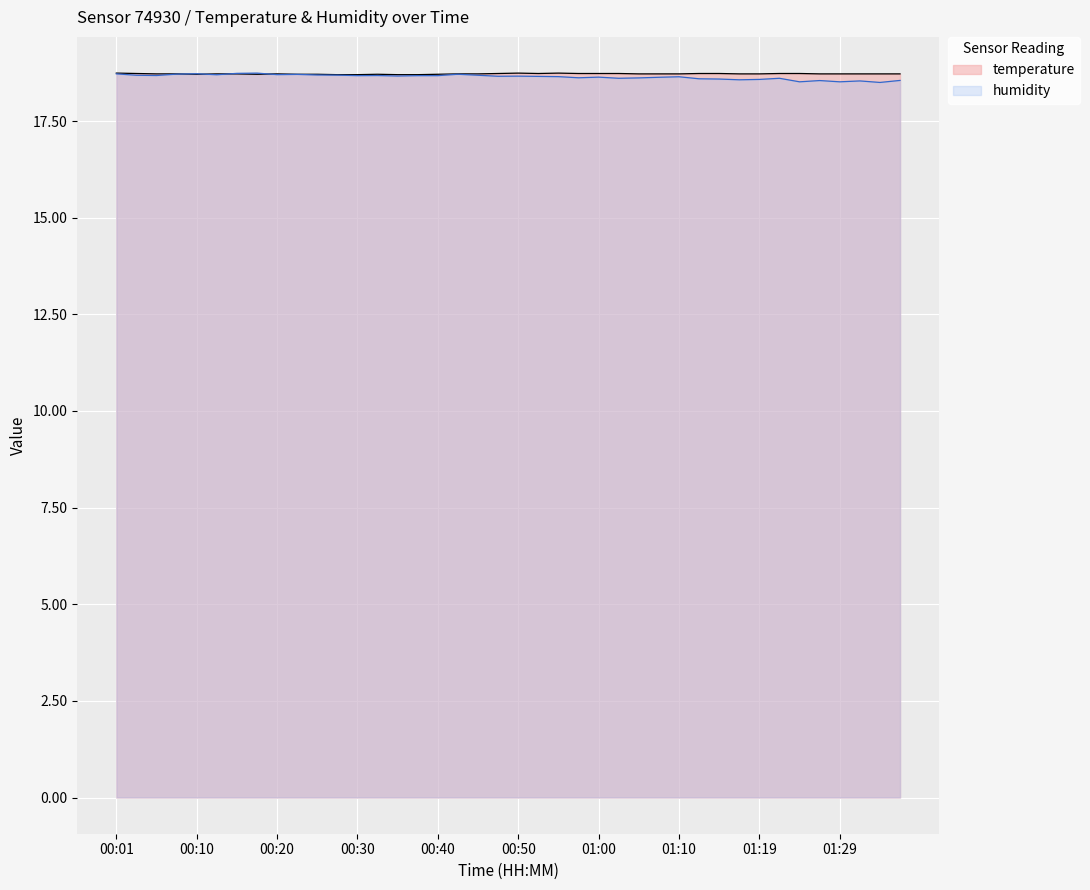

Is it true that the value at 01:27 is 7.8?

False